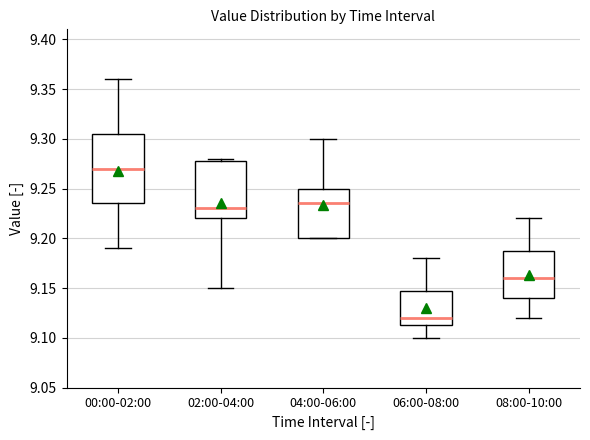

Which box has the highest median line?

00:00-02:00